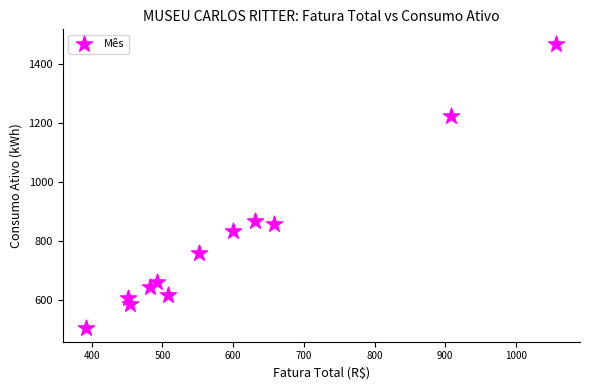

What is the range of Y values (max minus min)?

962